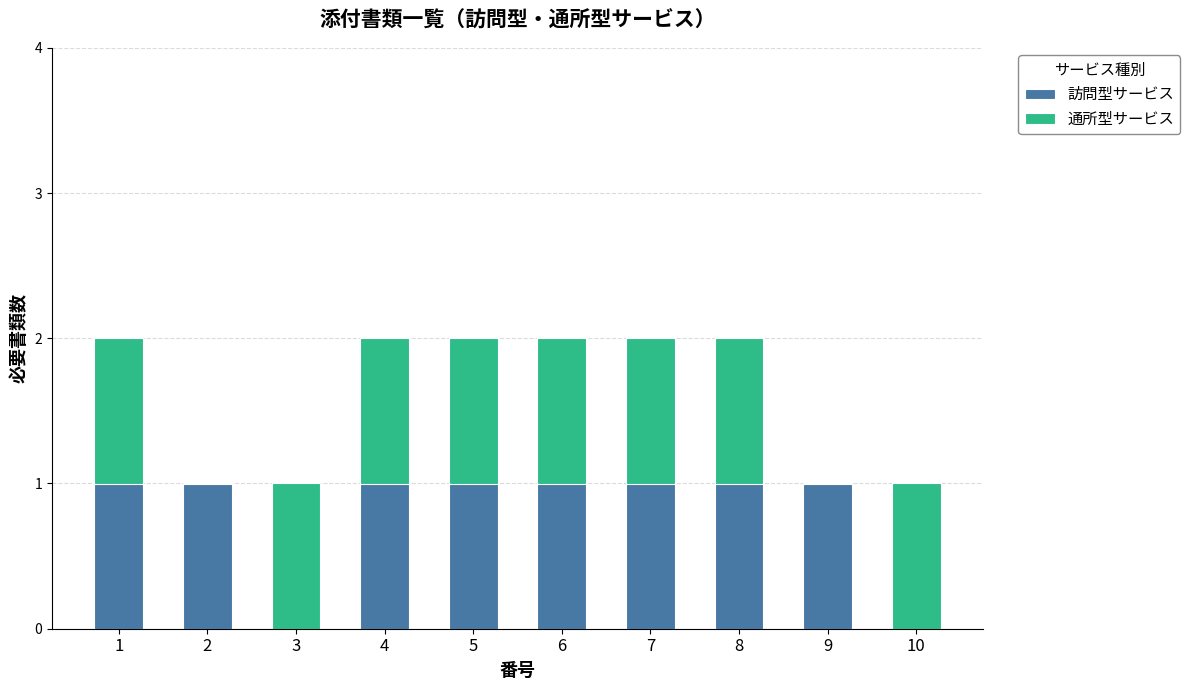

What is the sum of all 訪問型サービス values?

8